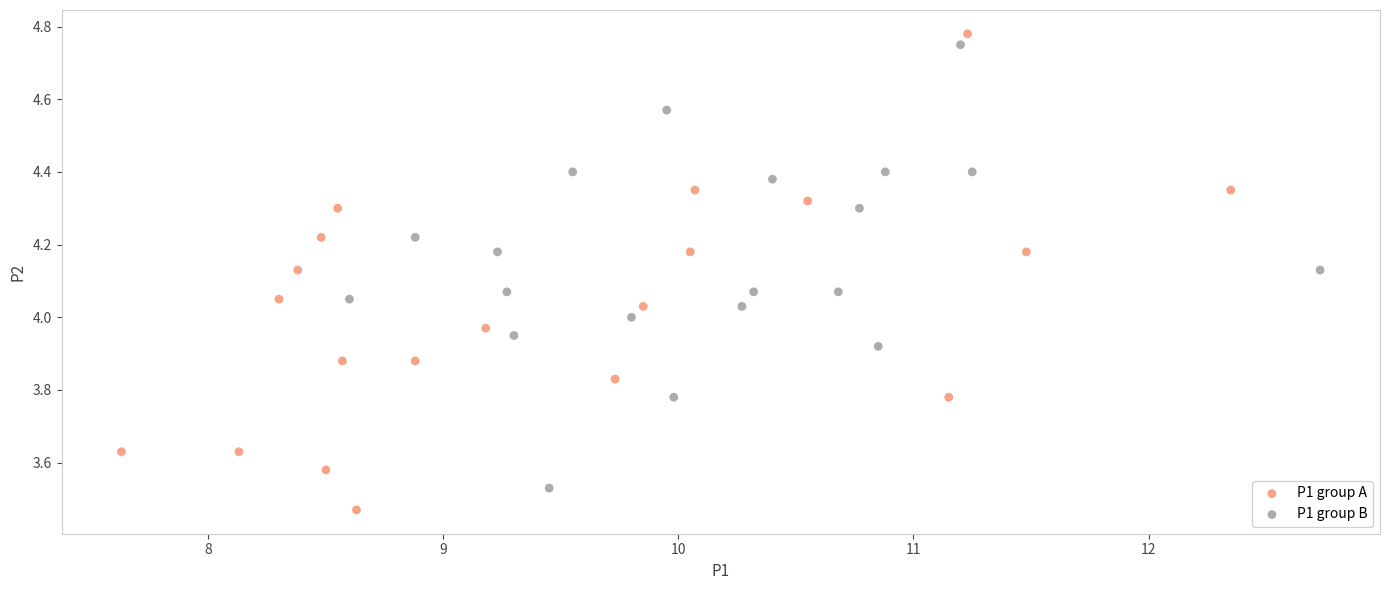

Which series contains the lowest Y value?

P1 group A